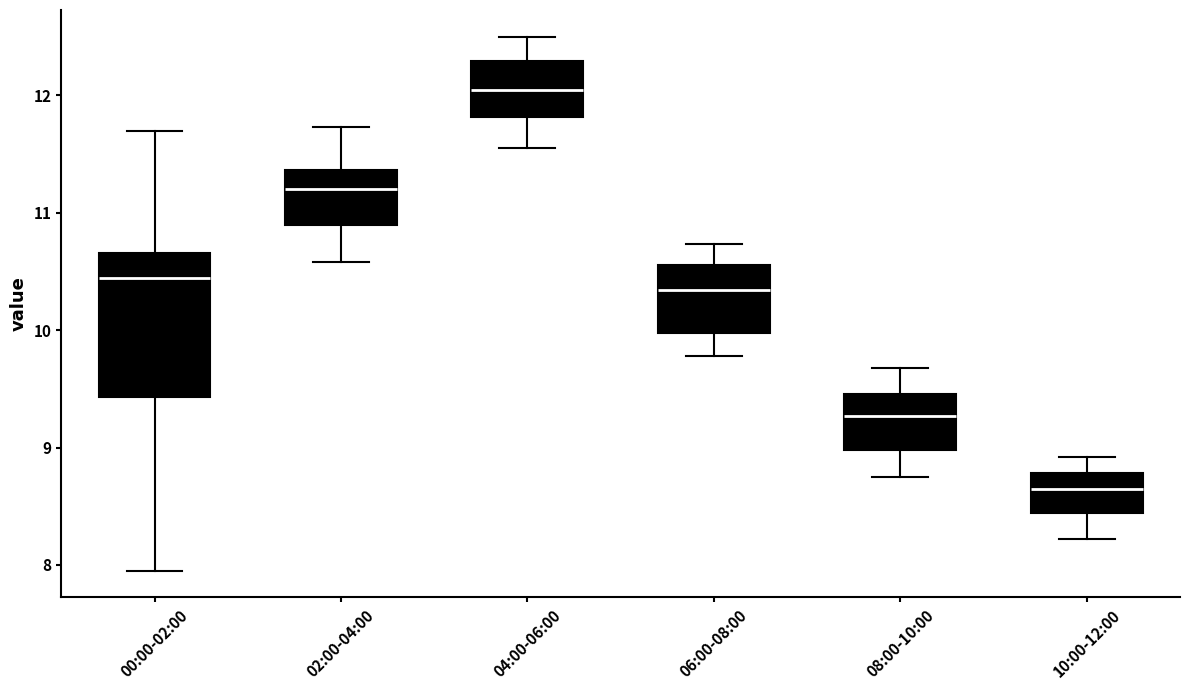

Where is the upper edge of the box for 10:00-12:00 on the y-axis? The values are not printed on the chart, so give them approximately, as read against the axis.

8.8